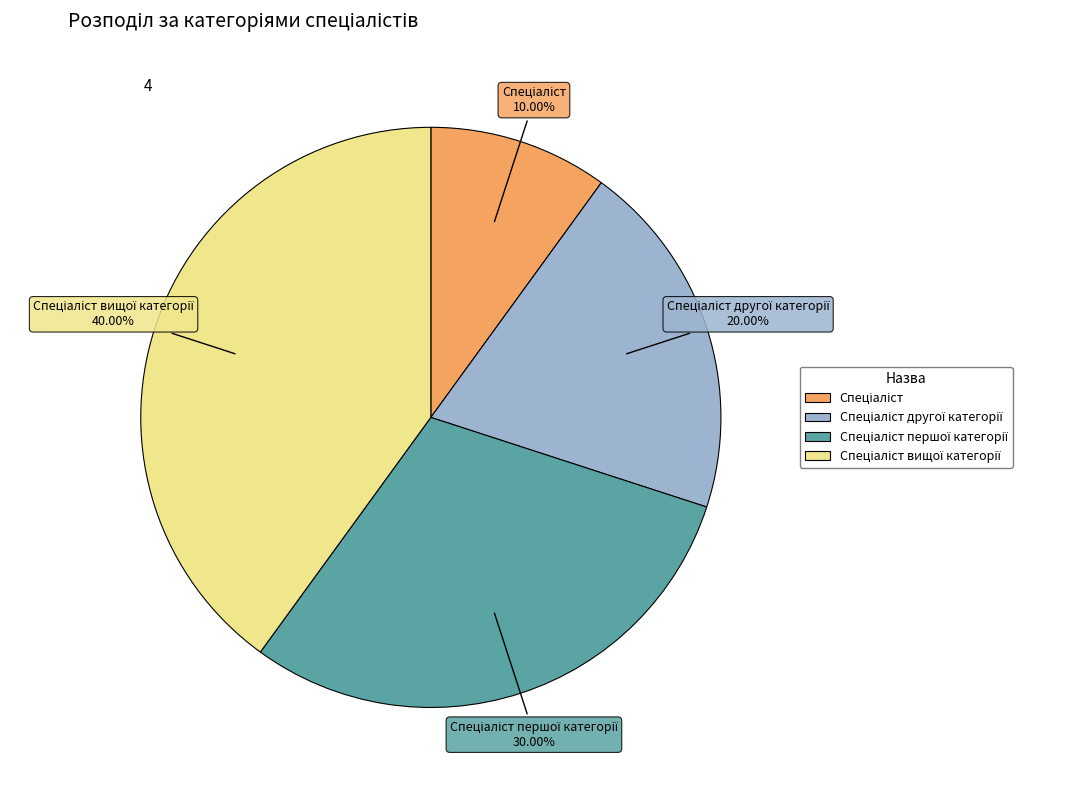

Is there a majority slice in this chart?

No